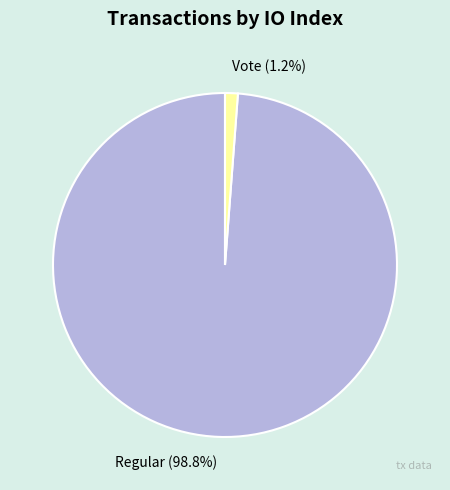

To the nearest percent, what is the average slice percentage?

50%